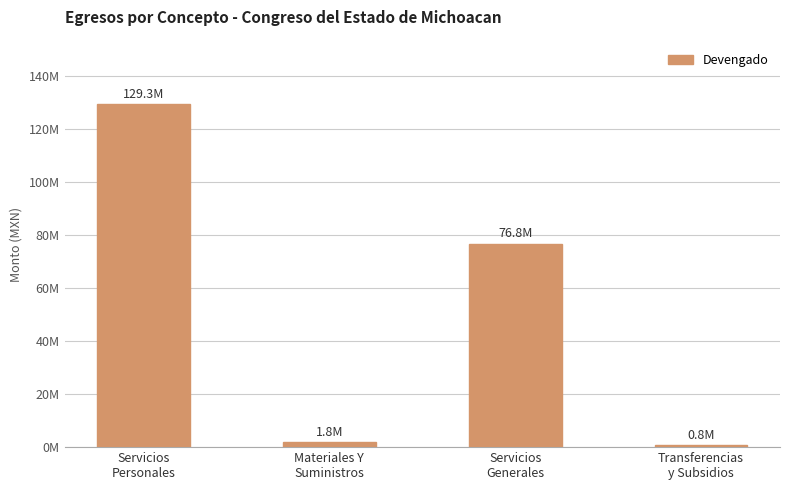

What is the minimum value shown in the chart?

802057.9